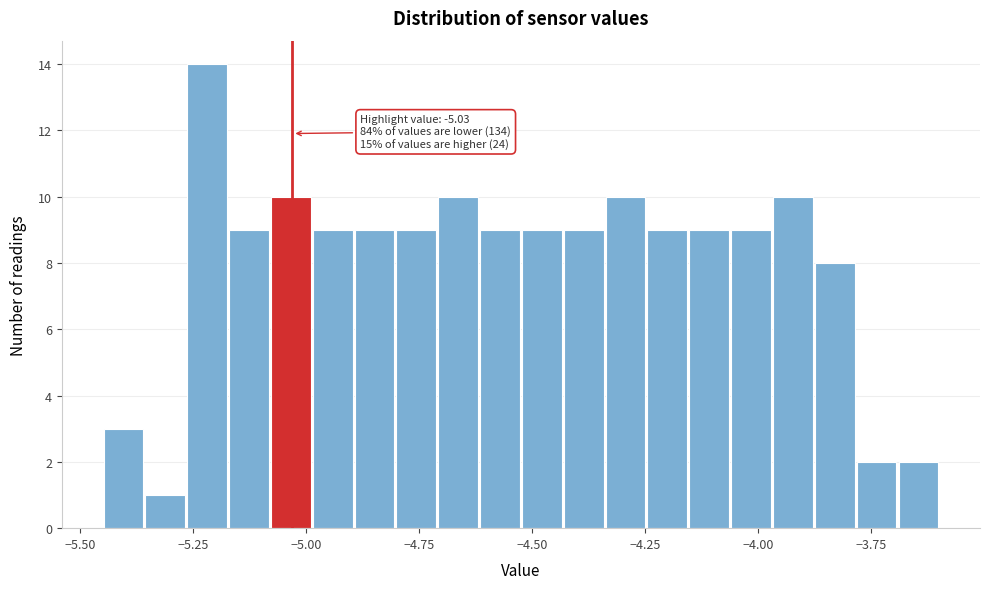

Around what value on the x-axis is the tallest bar? Give the approximate position of its centre, as read against the axis.

-5.20